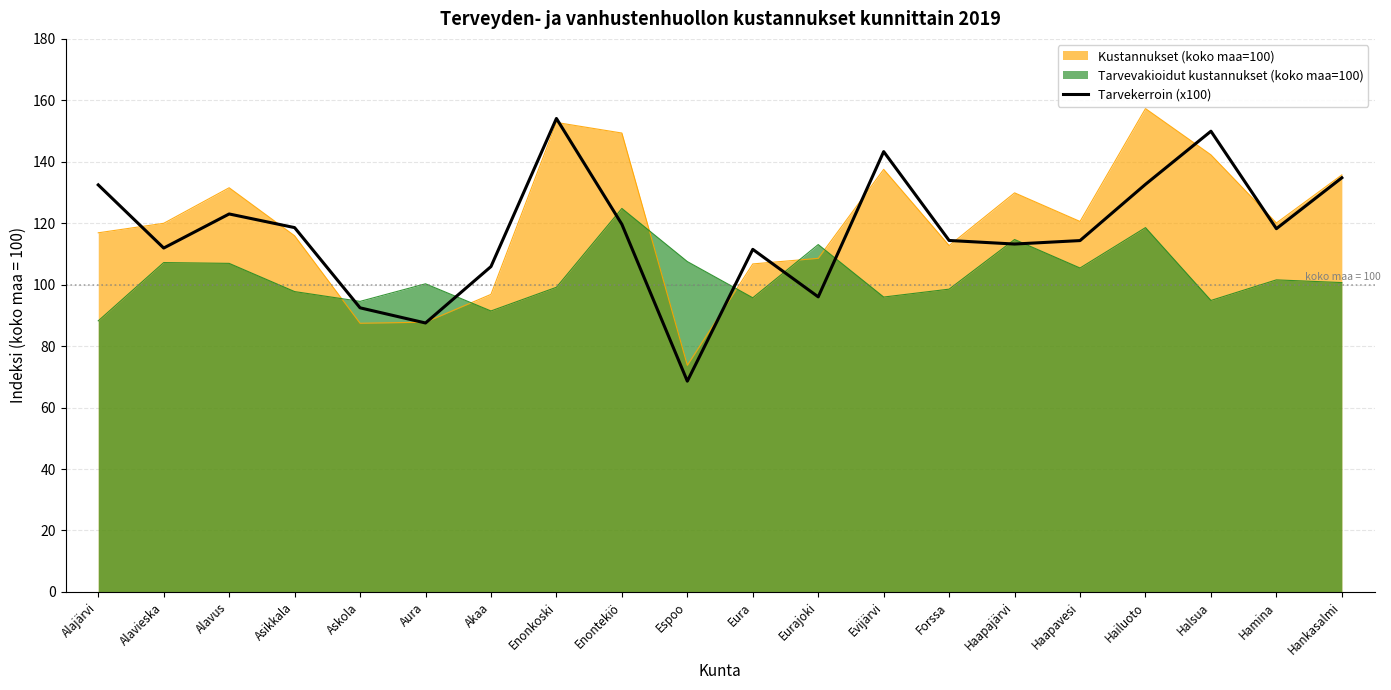

What is the maximum value shown in the chart?

157.3